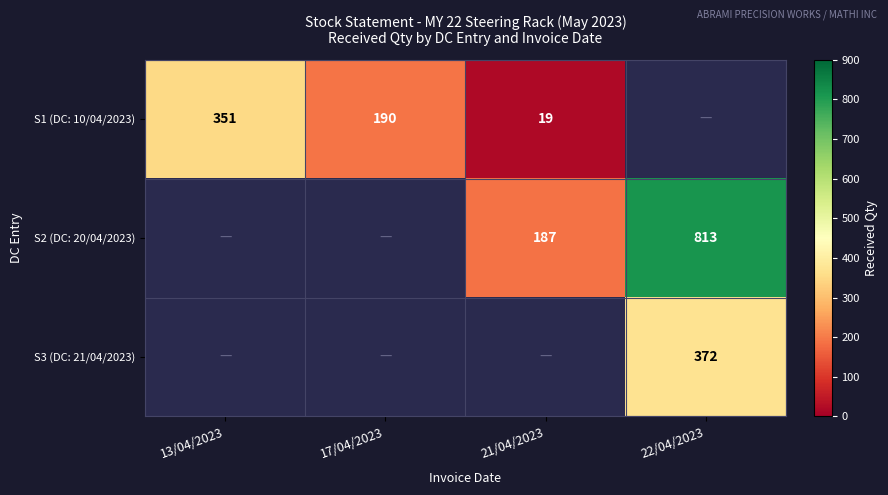

What is the smallest value displayed?

19.0